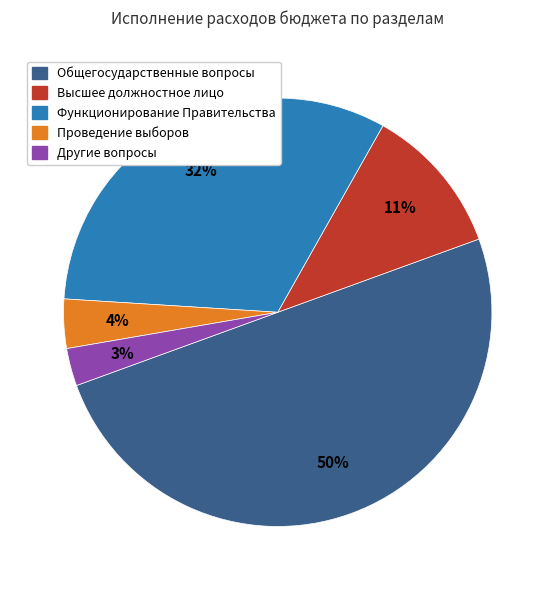

To the nearest percent, what is the average slice percentage?

20%